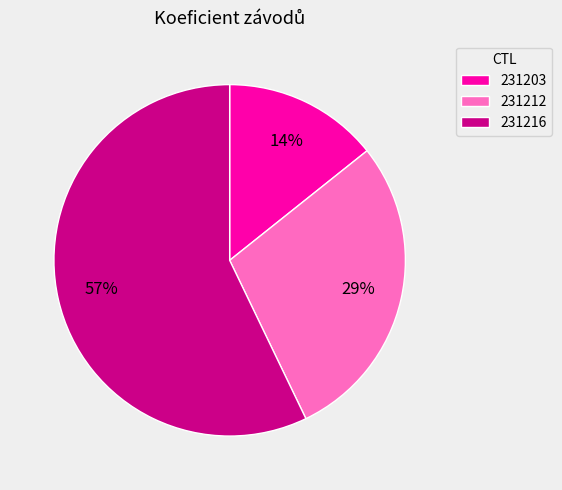

To the nearest percent, what is the difference between the largest and smallest slice percentages?

43%